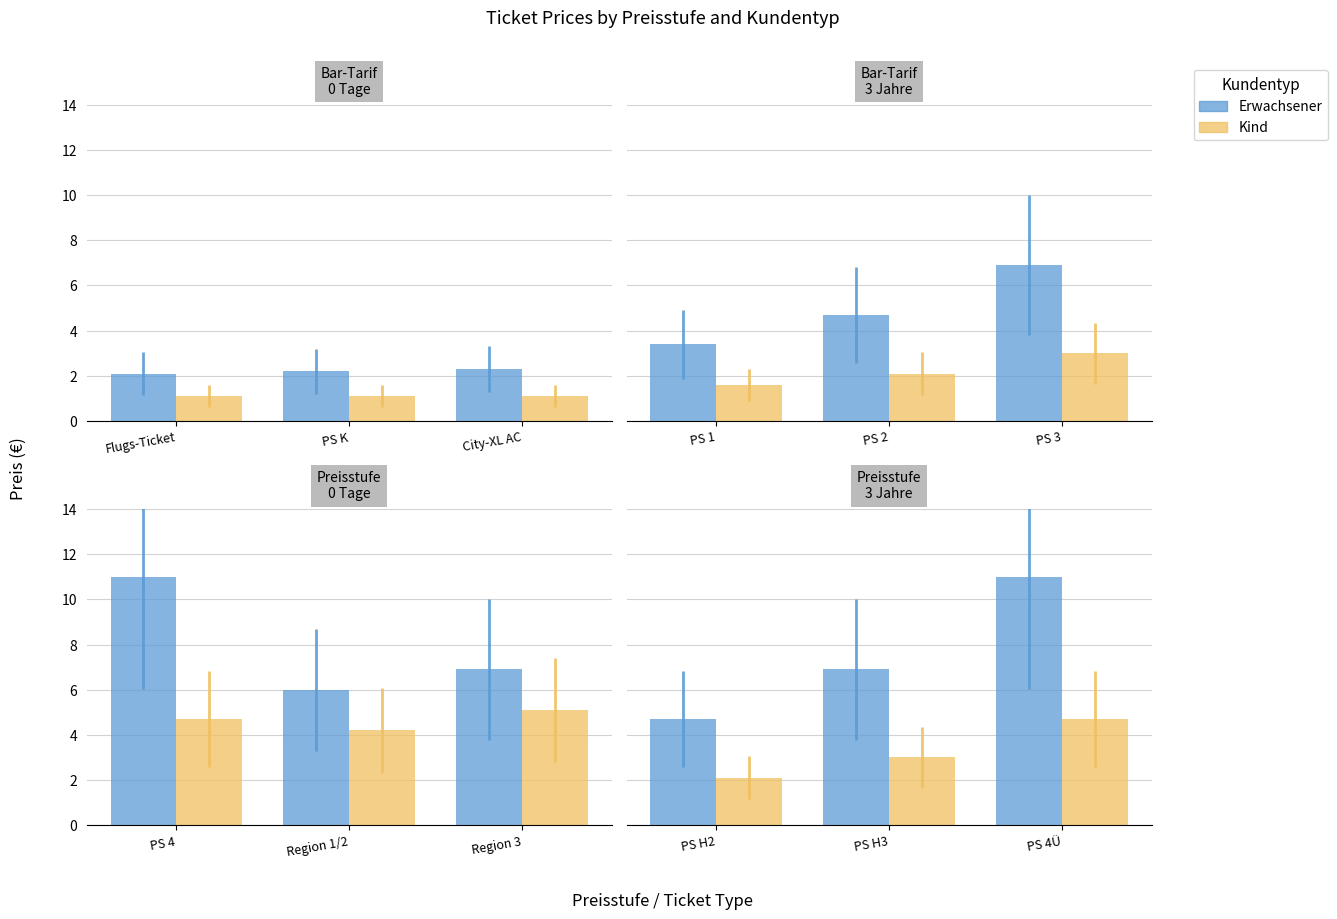

List the series in order of their peak value, lowest first.

Kind, Erwachsener